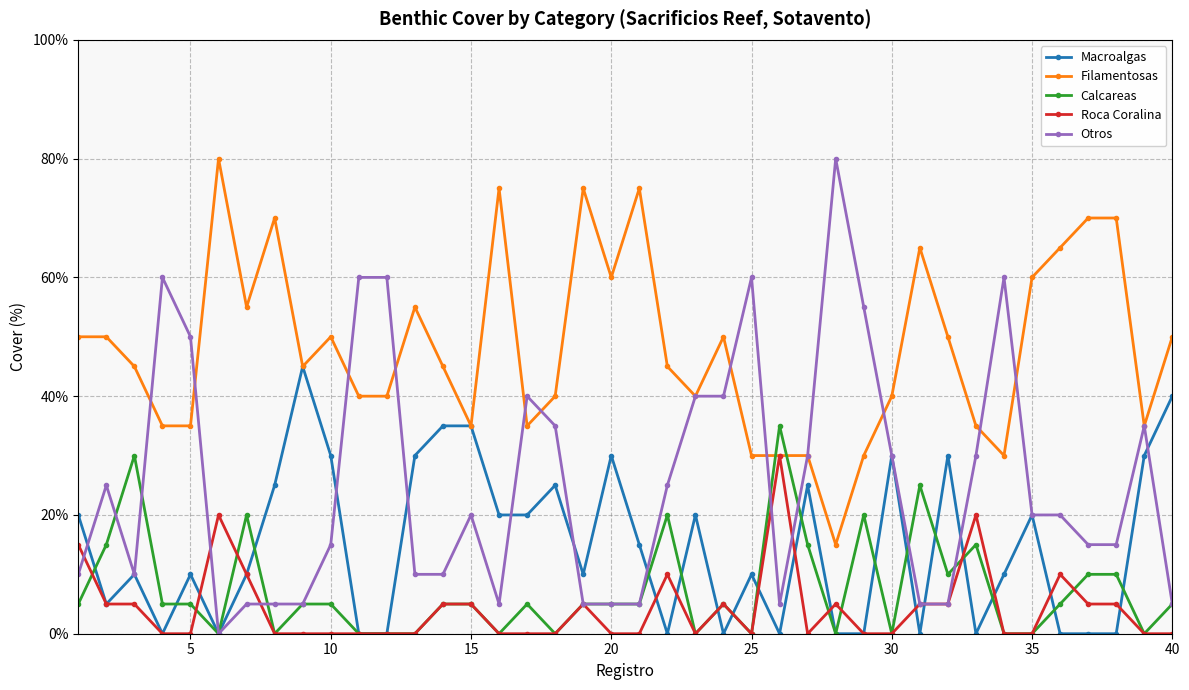

What is the sum of all Macroalgas values?

590